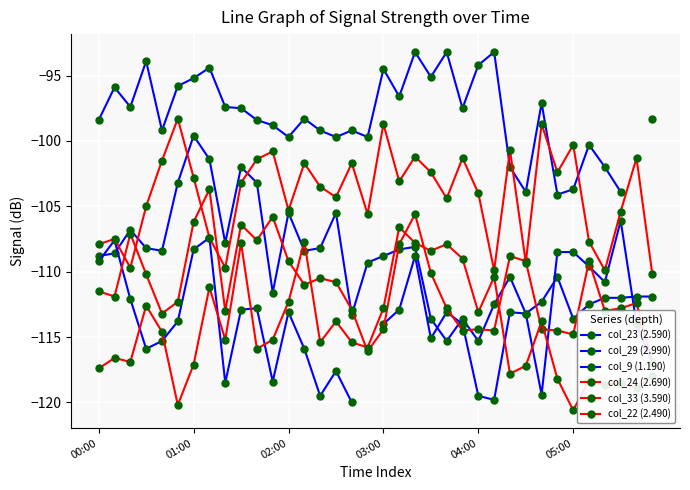

Between 03:00 and 12, which series saw the biggest shift?

col_9 (1.190)